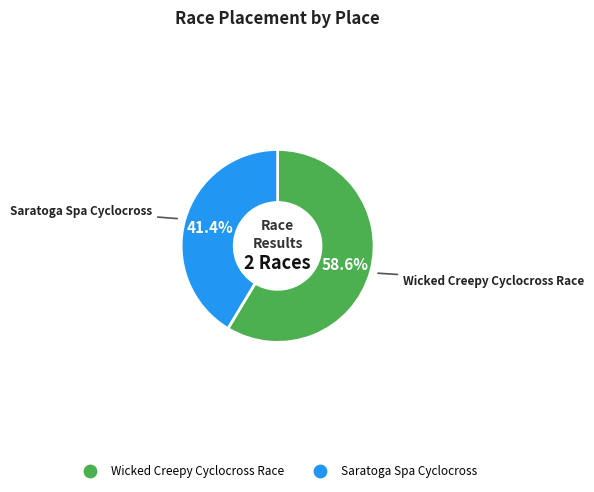

To the nearest percent, what portion does Wicked Creepy Cyclocross Race represent?

59%